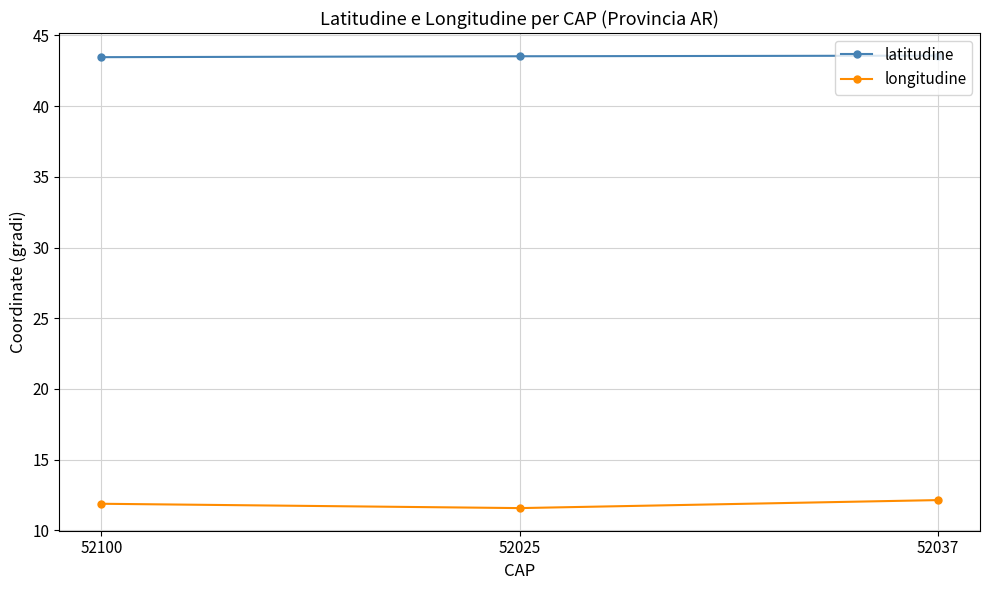

Rank the series by their average value, from lowest to highest.

longitudine, latitudine